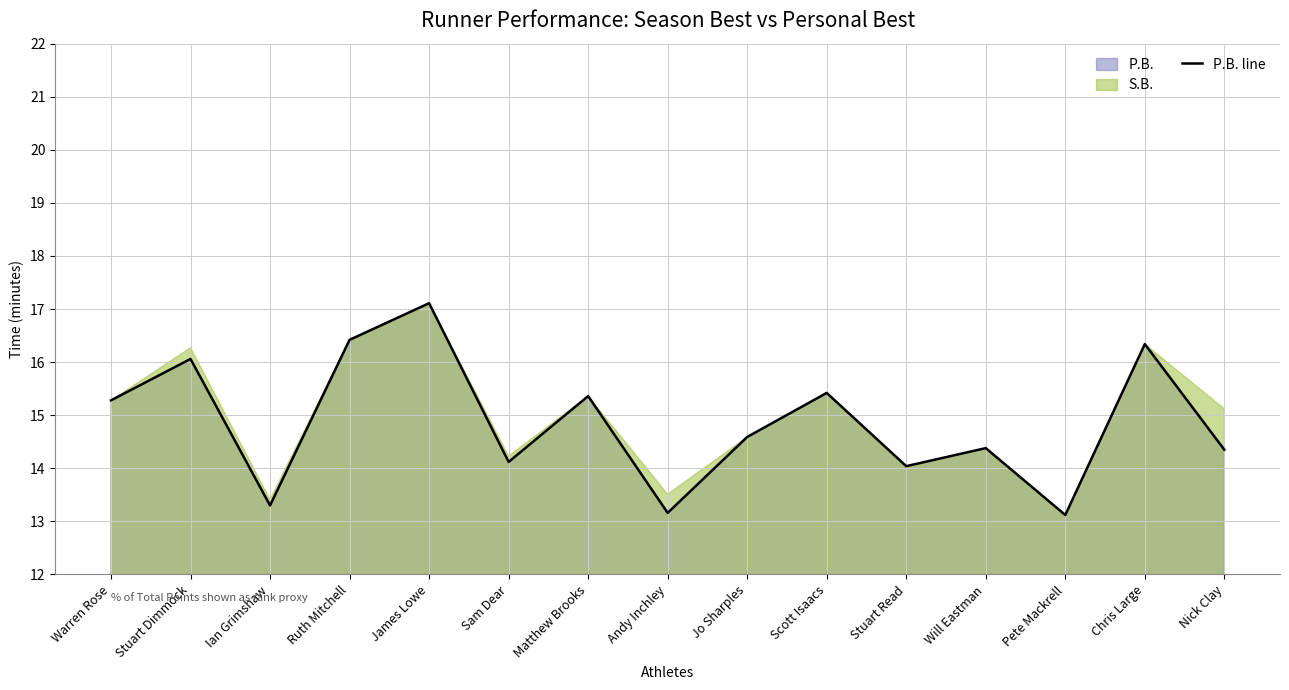

Is it true that the value at Scott Isaacs is 15.4?

True